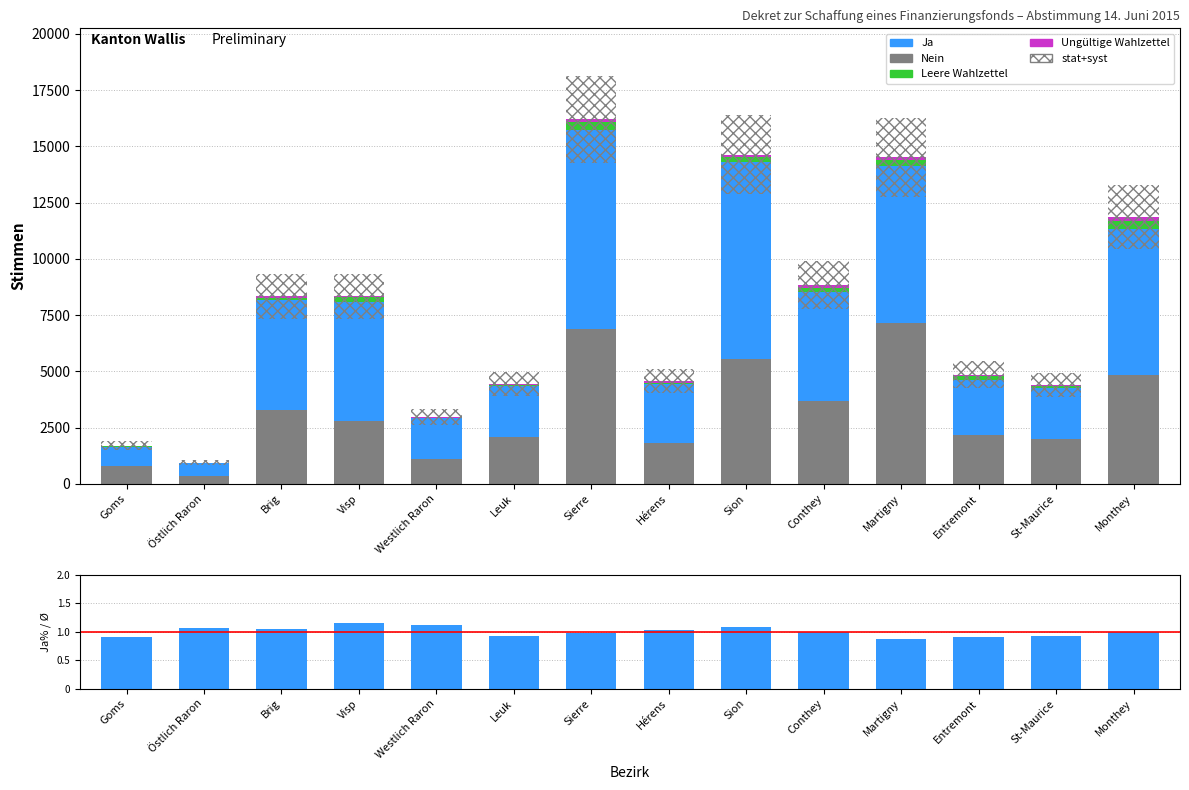

What is the smallest value displayed?

0.9